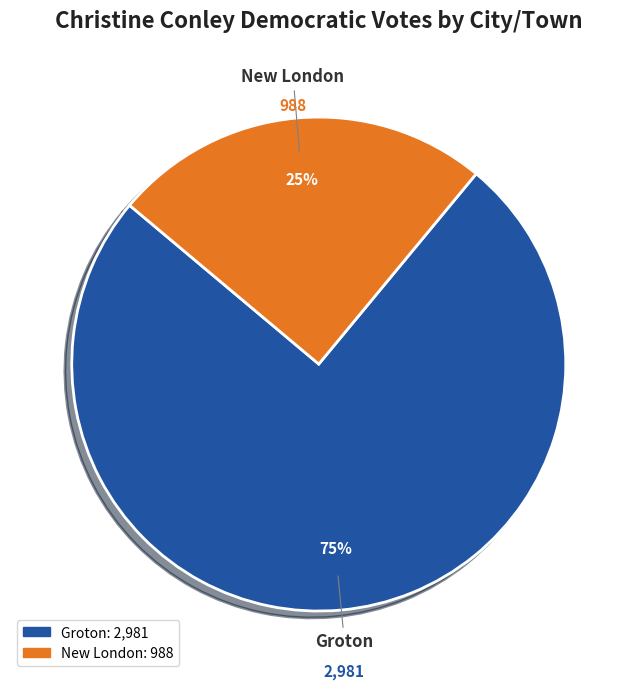

True or false: New London accounts for 34% of the total.

False